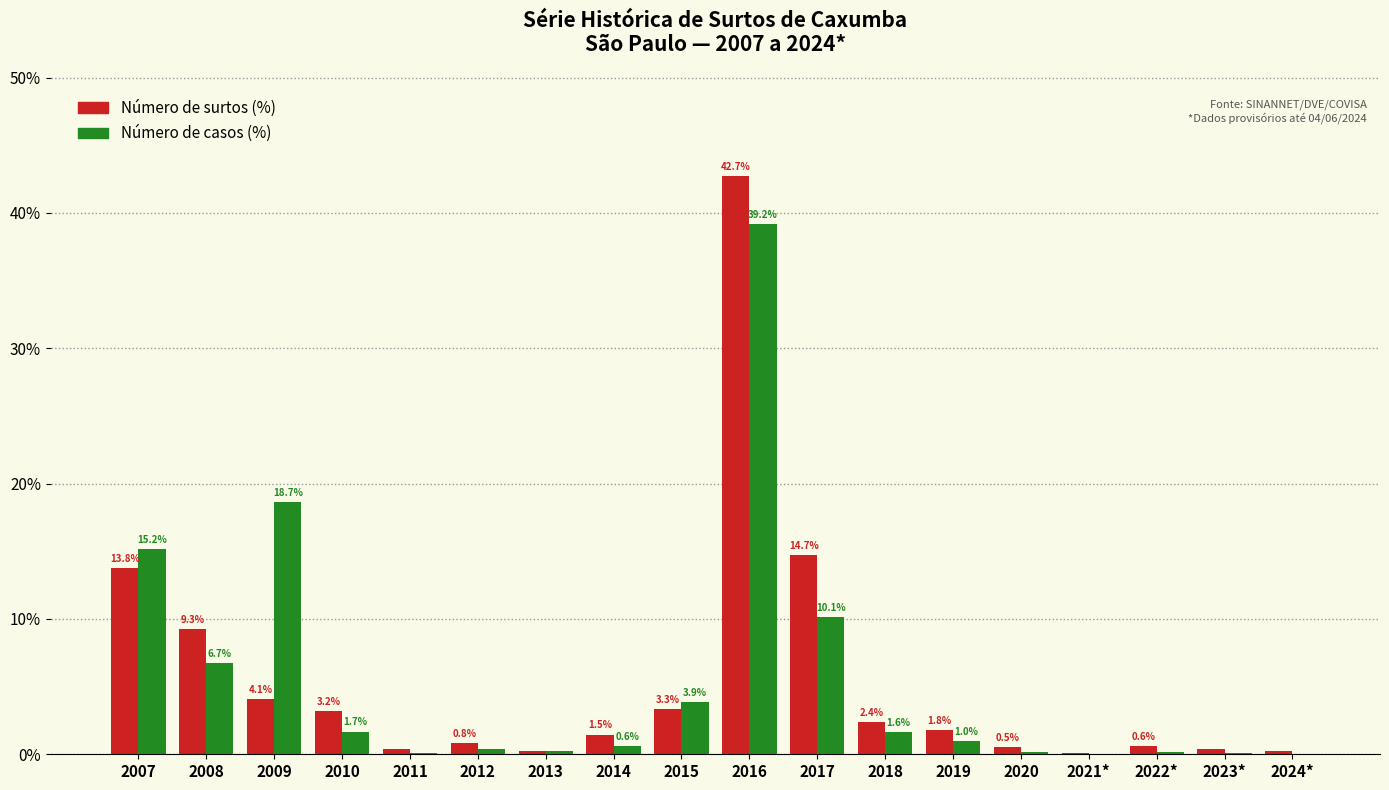

What is the greatest value displayed?

42.7